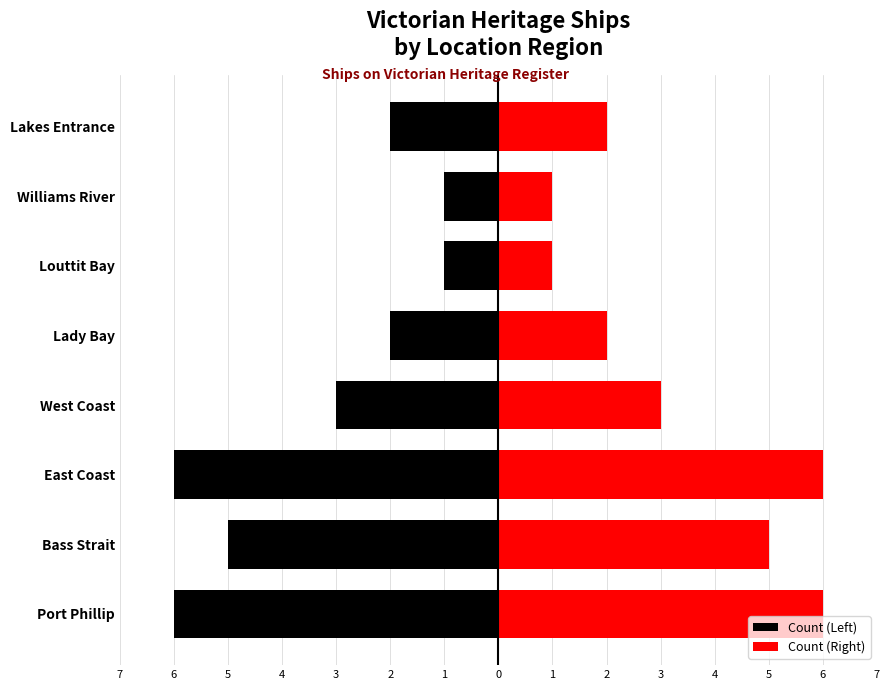

What is the difference between the maximum and second lowest values in the Count (Left) series?

5